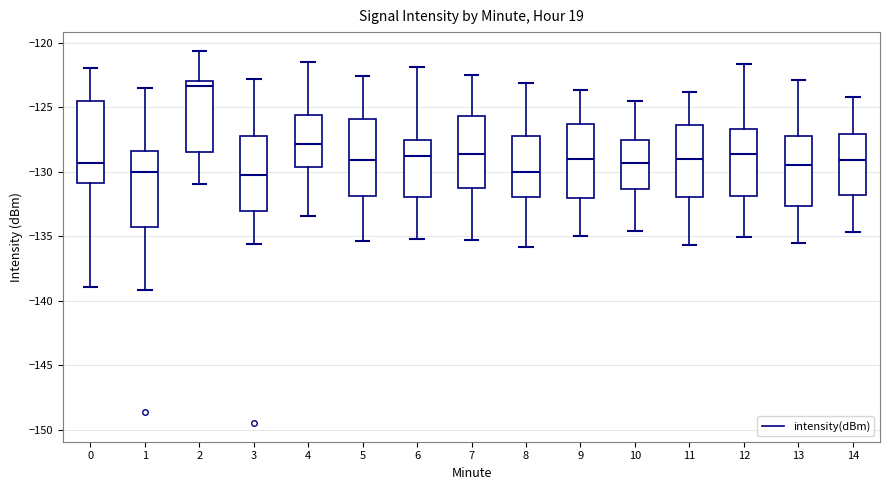

Where does the median line of the box at x = 3 sit on the y-axis? The values are not printed on the chart, so give them approximately, as read against the axis.

-130.0